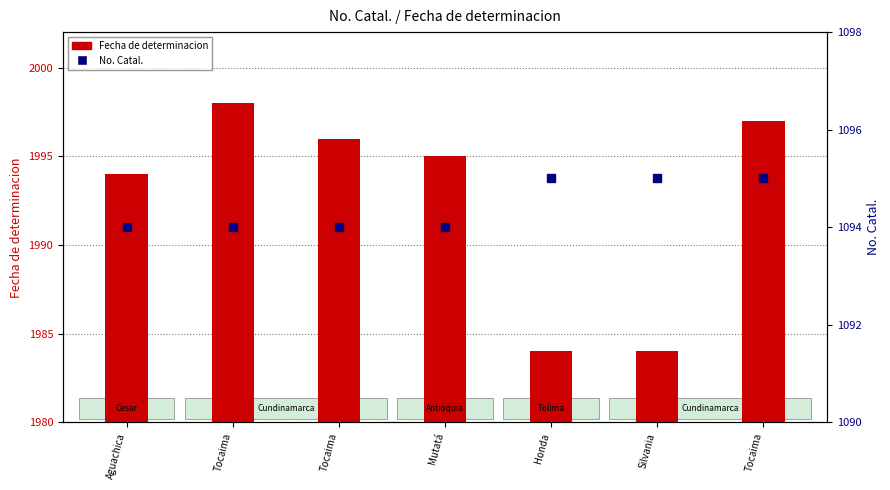

What is the difference between the highest and lowest values at Honda?

889